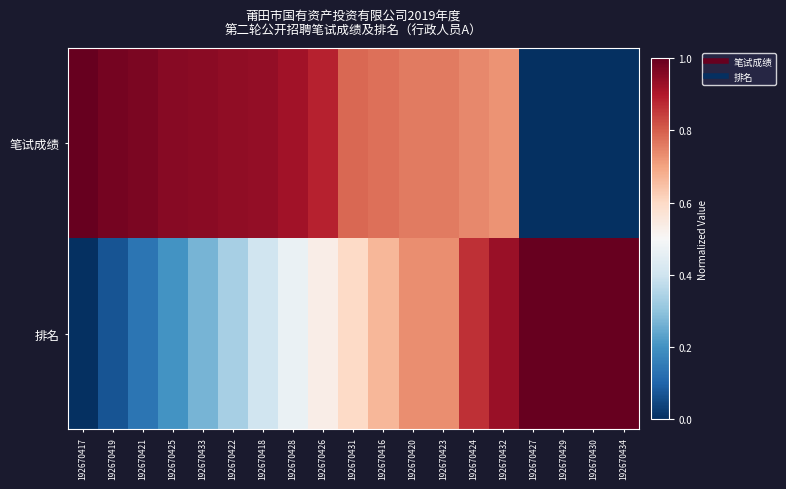

Between 192670417 and 192670425, which series saw the biggest shift?

排名